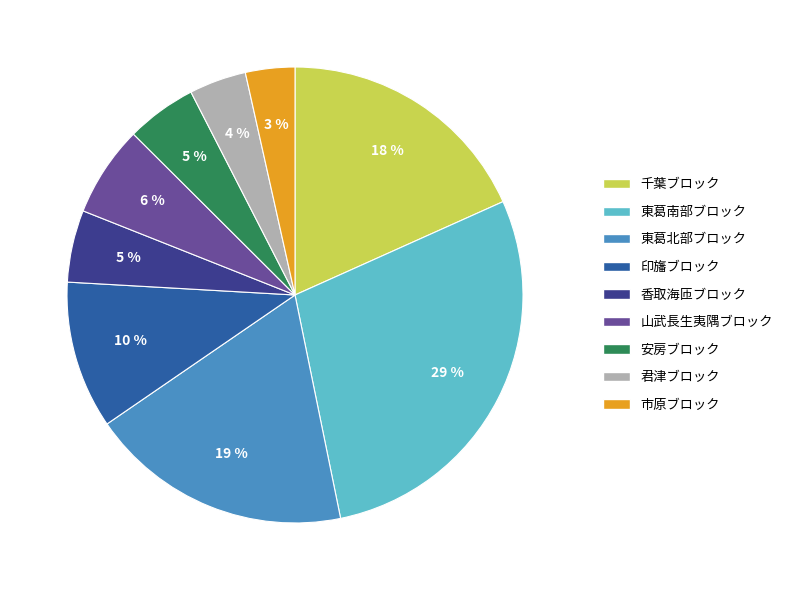

Approximately how many times larger is the value at 市原ブロック compared to 千葉ブロック?

0.2